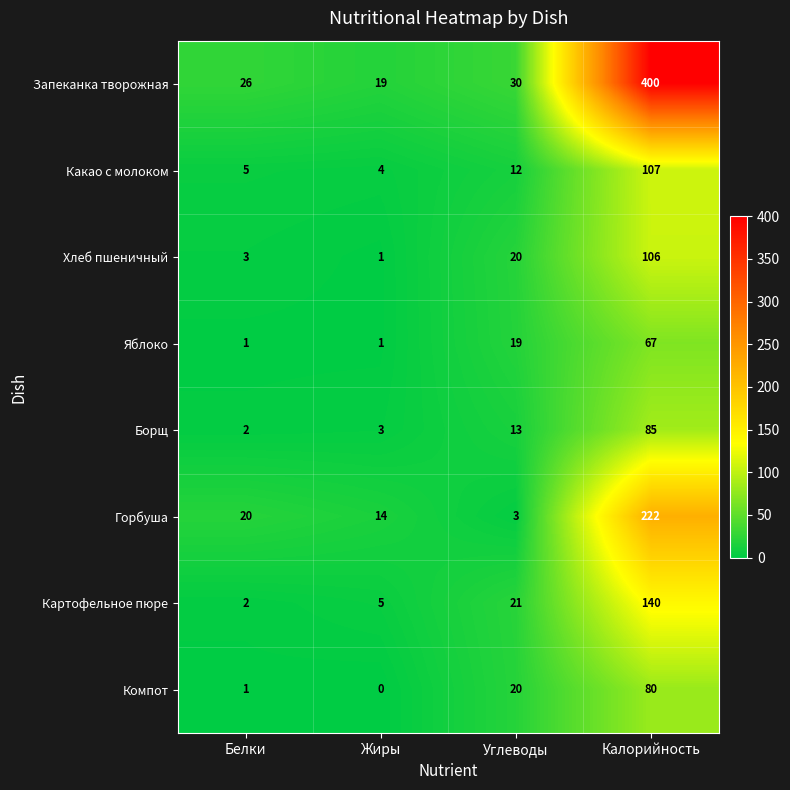

The Компот series shows 143 at Калорийность. True or false?

False